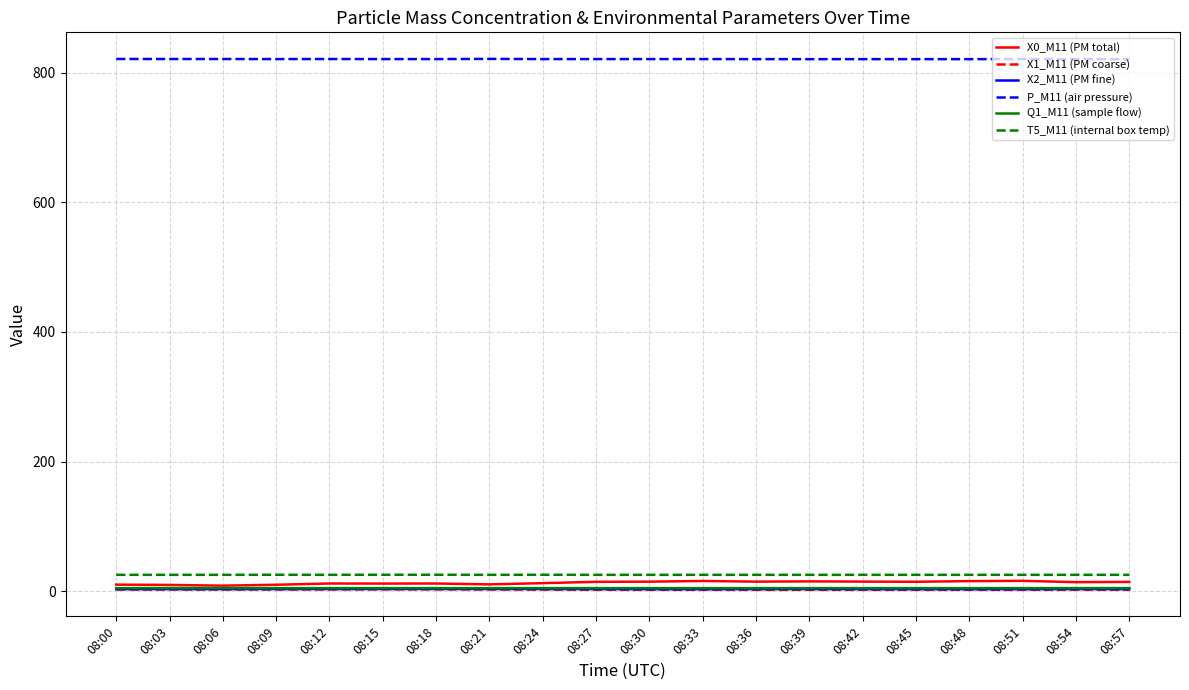

True or false: P_M11 (air pressure) and X0_M11 (PM total) intersect in this chart.

False